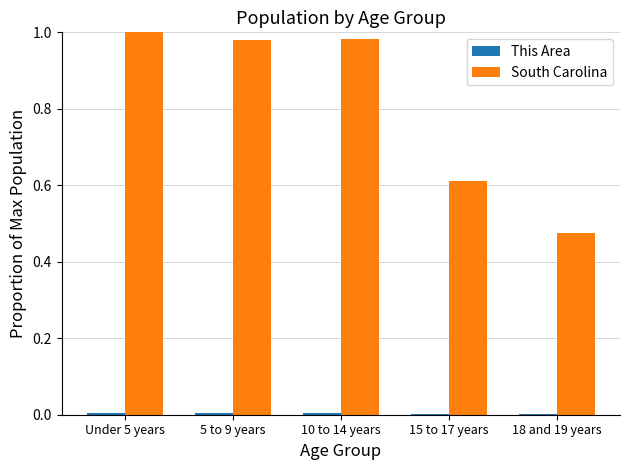

Which series has the largest total across all categories?

South Carolina